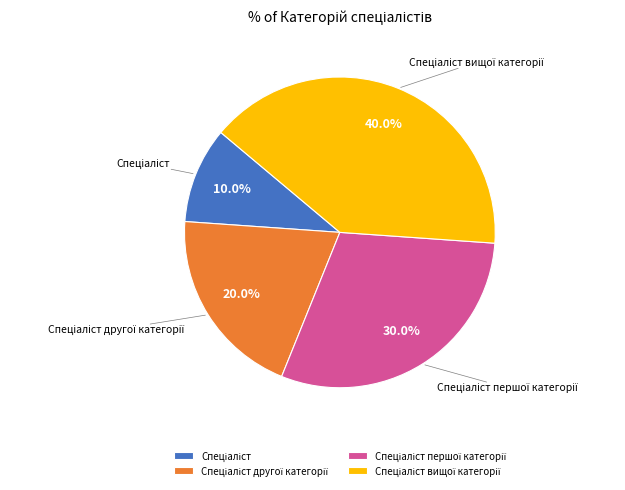

Does any single category account for the majority?

No